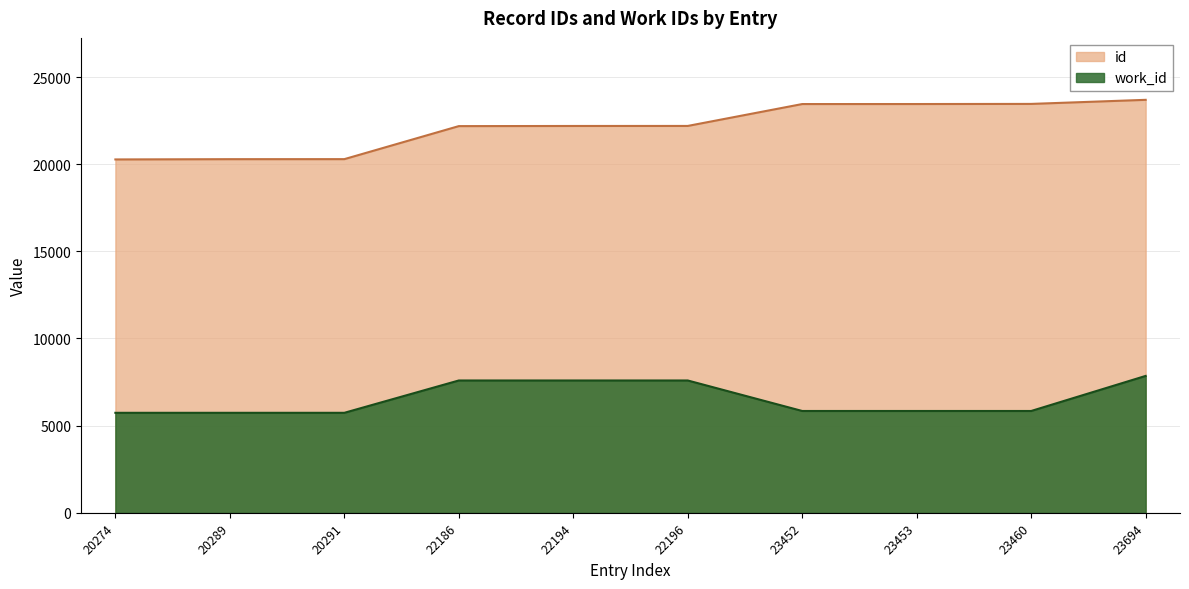

How many lines are shown in the chart?

2